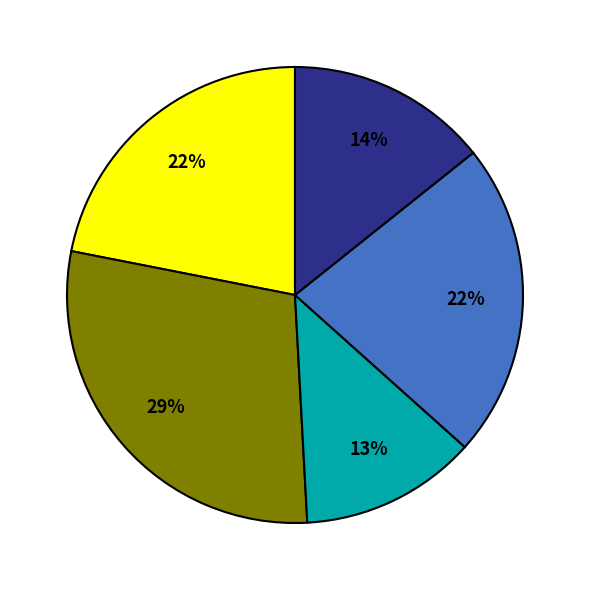

Is there a majority slice in this chart?

No